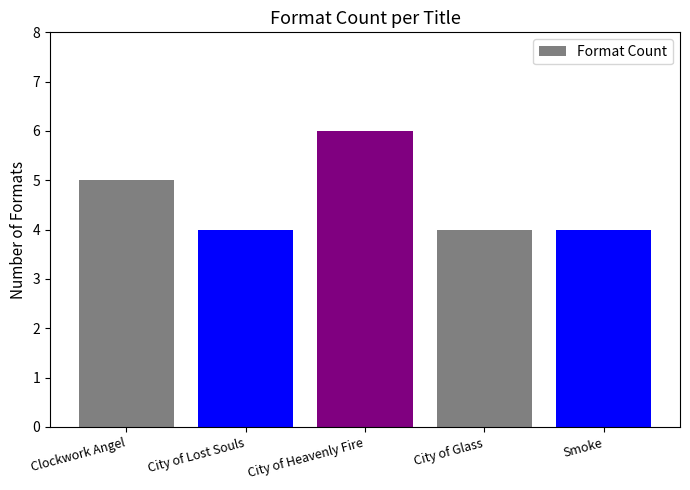

What is the sum of all values?

23